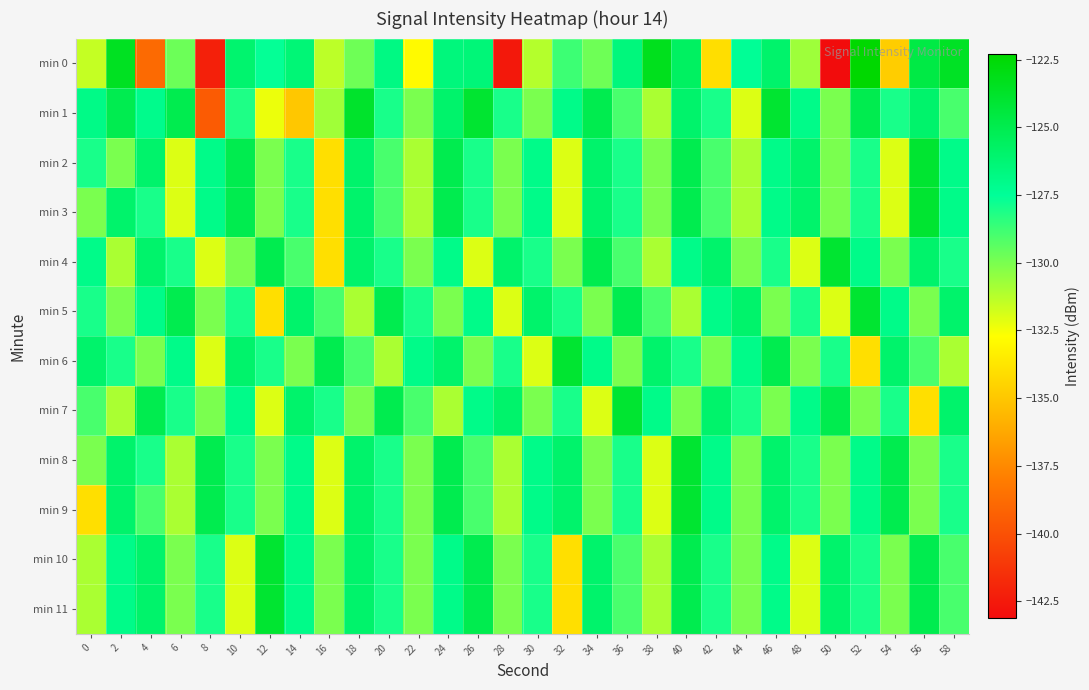

Reading right to left, transcribe all the data shown in this chart.

min 0: 58=-123.6	56=-124.7	54=-134.7	52=-122.3	50=-143.1	48=-130.7	46=-126.0	44=-127.4	42=-134.0	40=-125.6	38=-123.4	36=-126.5	34=-129.8	32=-128.8	30=-131.2	28=-142.6	26=-126.4	24=-126.5	22=-132.9	20=-126.8	18=-129.7	16=-131.3	14=-126.4	12=-127.6	10=-126.0	8=-142.2	6=-129.7	4=-138.9	2=-123.5	0=-131.5
min 1: 58=-129.0	56=-126.0	54=-128.0	52=-125.0	50=-130.0	48=-127.0	46=-124.0	44=-132.0	42=-128.0	40=-126.0	38=-131.0	36=-129.0	34=-125.0	32=-127.0	30=-130.0	28=-128.0	26=-124.0	24=-126.0	22=-130.0	20=-128.0	18=-123.8	16=-130.8	14=-135.0	12=-132.3	10=-128.1	8=-139.5	6=-125.0	4=-127.1	2=-125.0	0=-126.9
min 2: 58=-127.0	56=-124.0	54=-132.0	52=-128.0	50=-130.0	48=-126.0	46=-127.0	44=-131.0	42=-129.0	40=-125.0	38=-130.0	36=-128.0	34=-126.0	32=-132.0	30=-127.0	28=-130.0	26=-128.0	24=-125.0	22=-131.0	20=-129.0	18=-126.0	16=-134.0	14=-128.0	12=-130.0	10=-125.0	8=-127.0	6=-132.0	4=-126.0	2=-130.0	0=-128.0
min 3: 58=-127.0	56=-124.0	54=-132.0	52=-128.0	50=-130.0	48=-126.0	46=-127.0	44=-131.0	42=-129.0	40=-125.0	38=-130.0	36=-128.0	34=-126.0	32=-132.0	30=-127.0	28=-130.0	26=-128.0	24=-125.0	22=-131.0	20=-129.0	18=-126.0	16=-134.0	14=-128.0	12=-130.0	10=-125.0	8=-127.0	6=-132.0	4=-128.0	2=-126.0	0=-130.0
min 4: 58=-128.0	56=-126.0	54=-130.0	52=-127.0	50=-124.0	48=-132.0	46=-128.0	44=-130.0	42=-126.0	40=-127.0	38=-131.0	36=-129.0	34=-125.0	32=-130.0	30=-128.0	28=-126.0	26=-132.0	24=-127.0	22=-130.0	20=-128.0	18=-126.0	16=-134.0	14=-129.0	12=-125.0	10=-130.0	8=-132.0	6=-128.0	4=-126.0	2=-131.0	0=-127.0
min 5: 58=-126.0	56=-130.0	54=-127.0	52=-124.0	50=-132.0	48=-128.0	46=-130.0	44=-126.0	42=-127.0	40=-131.0	38=-129.0	36=-125.0	34=-130.0	32=-128.0	30=-126.0	28=-132.0	26=-127.0	24=-130.0	22=-128.0	20=-125.0	18=-131.0	16=-129.0	14=-126.0	12=-134.0	10=-128.0	8=-130.0	6=-125.0	4=-127.0	2=-130.0	0=-128.0
min 6: 58=-131.0	56=-129.0	54=-126.0	52=-134.0	50=-128.0	48=-130.0	46=-125.0	44=-127.0	42=-130.0	40=-128.0	38=-126.0	36=-130.0	34=-127.0	32=-124.0	30=-132.0	28=-128.0	26=-130.0	24=-126.0	22=-127.0	20=-131.0	18=-129.0	16=-125.0	14=-130.0	12=-128.0	10=-126.0	8=-132.0	6=-127.0	4=-130.0	2=-128.0	0=-126.0
min 7: 58=-126.0	56=-134.0	54=-128.0	52=-130.0	50=-125.0	48=-127.0	46=-130.0	44=-128.0	42=-126.0	40=-130.0	38=-127.0	36=-124.0	34=-132.0	32=-128.0	30=-130.0	28=-126.0	26=-127.0	24=-131.0	22=-129.0	20=-125.0	18=-130.0	16=-128.0	14=-126.0	12=-132.0	10=-127.0	8=-130.0	6=-128.0	4=-125.0	2=-131.0	0=-129.0
min 8: 58=-128.0	56=-130.0	54=-125.0	52=-127.0	50=-130.0	48=-128.0	46=-126.0	44=-130.0	42=-127.0	40=-124.0	38=-132.0	36=-128.0	34=-130.0	32=-126.0	30=-127.0	28=-131.0	26=-129.0	24=-125.0	22=-130.0	20=-128.0	18=-126.0	16=-132.0	14=-127.0	12=-130.0	10=-128.0	8=-125.0	6=-131.0	4=-128.0	2=-126.0	0=-130.0
min 9: 58=-128.0	56=-130.0	54=-125.0	52=-127.0	50=-130.0	48=-128.0	46=-126.0	44=-130.0	42=-127.0	40=-124.0	38=-132.0	36=-128.0	34=-130.0	32=-126.0	30=-127.0	28=-131.0	26=-129.0	24=-125.0	22=-130.0	20=-128.0	18=-126.0	16=-132.0	14=-127.0	12=-130.0	10=-128.0	8=-125.0	6=-131.0	4=-129.0	2=-126.0	0=-134.0
min 10: 58=-129.0	56=-125.0	54=-130.0	52=-128.0	50=-126.0	48=-132.0	46=-127.0	44=-130.0	42=-128.0	40=-125.0	38=-131.0	36=-129.0	34=-126.0	32=-134.0	30=-128.0	28=-130.0	26=-125.0	24=-127.0	22=-130.0	20=-128.0	18=-126.0	16=-130.0	14=-127.0	12=-124.0	10=-132.0	8=-128.0	6=-130.0	4=-126.0	2=-127.0	0=-131.0
min 11: 58=-129.0	56=-125.0	54=-130.0	52=-128.0	50=-126.0	48=-132.0	46=-127.0	44=-130.0	42=-128.0	40=-125.0	38=-131.0	36=-129.0	34=-126.0	32=-134.0	30=-128.0	28=-130.0	26=-125.0	24=-127.0	22=-130.0	20=-128.0	18=-126.0	16=-130.0	14=-127.0	12=-124.0	10=-132.0	8=-128.0	6=-130.0	4=-126.0	2=-127.0	0=-131.0